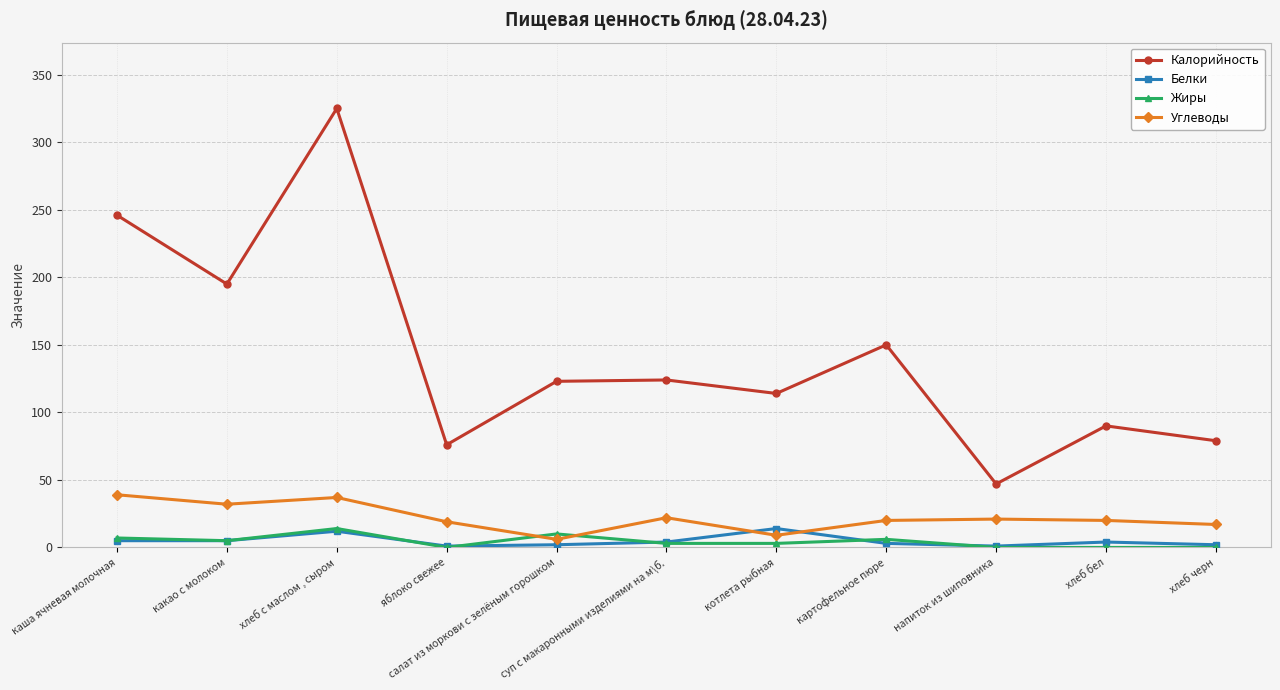

True or false: Углеводы has more than 0 interior local peaks.

True